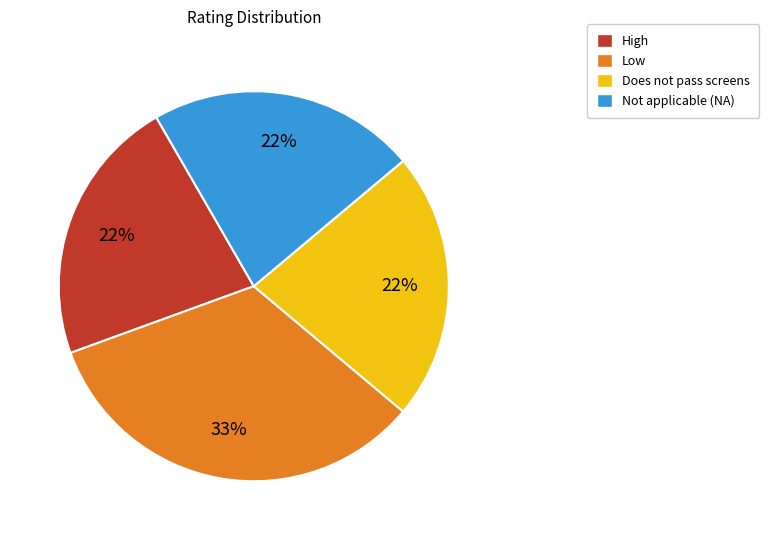

Count the number of slices in the pie.

4